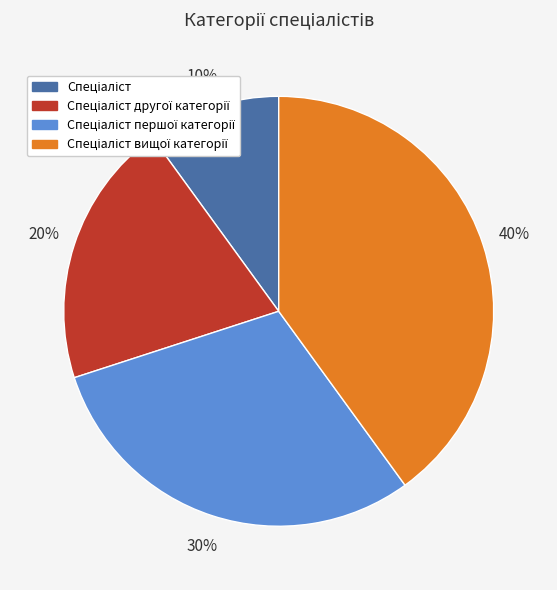

Is there a majority slice in this chart?

No